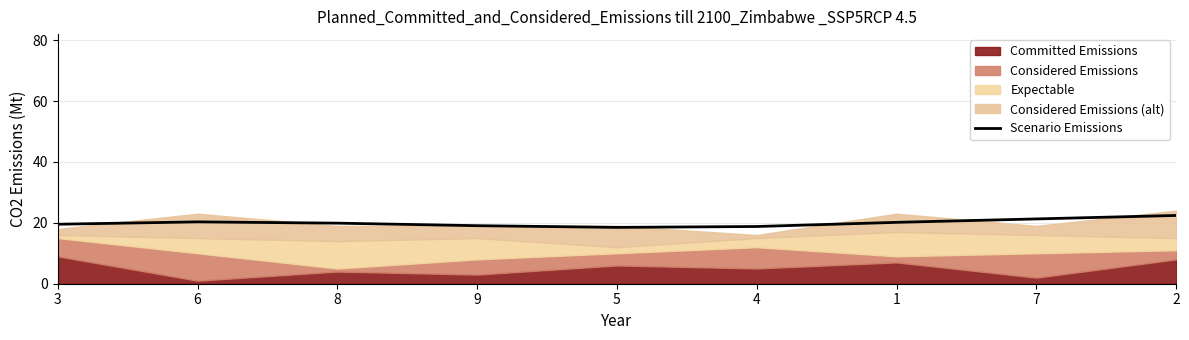

True or false: the data shows 19.1 at 9.

True